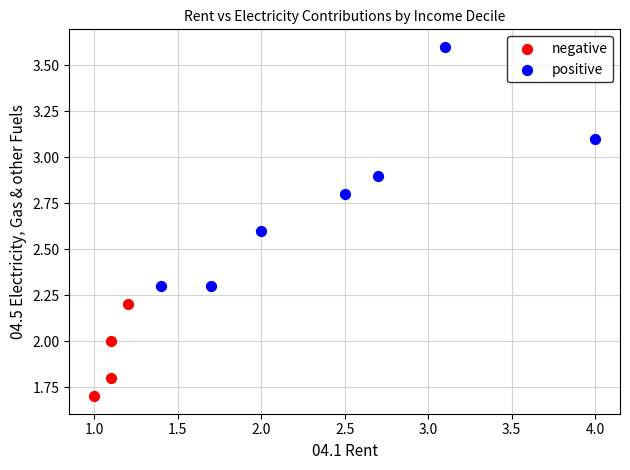

Which series contains the lowest Y value?

negative